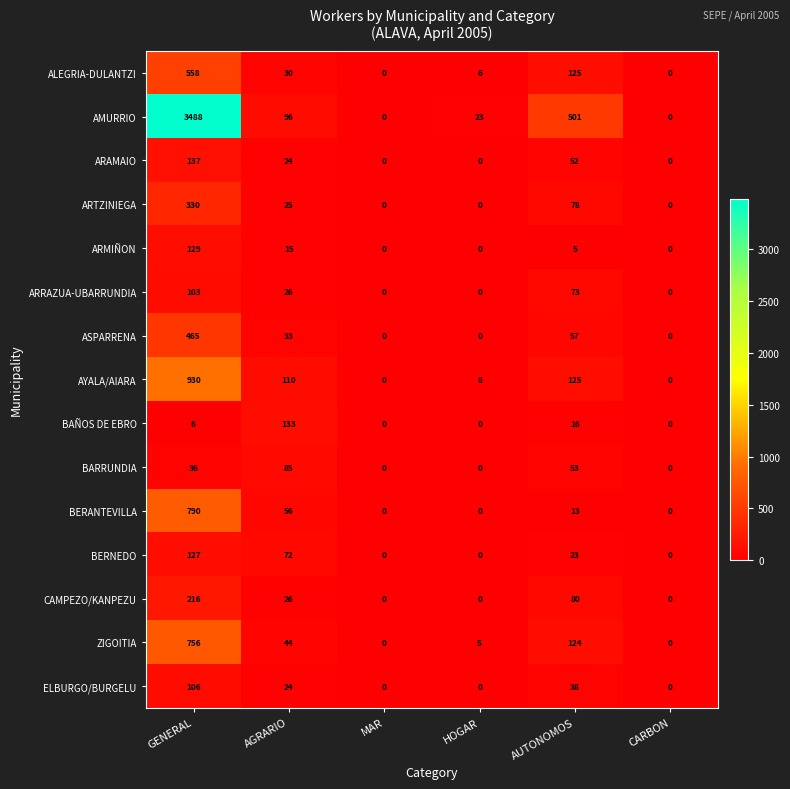

True or false: ARTZINIEGA has a value of -213 at CARBON.

False